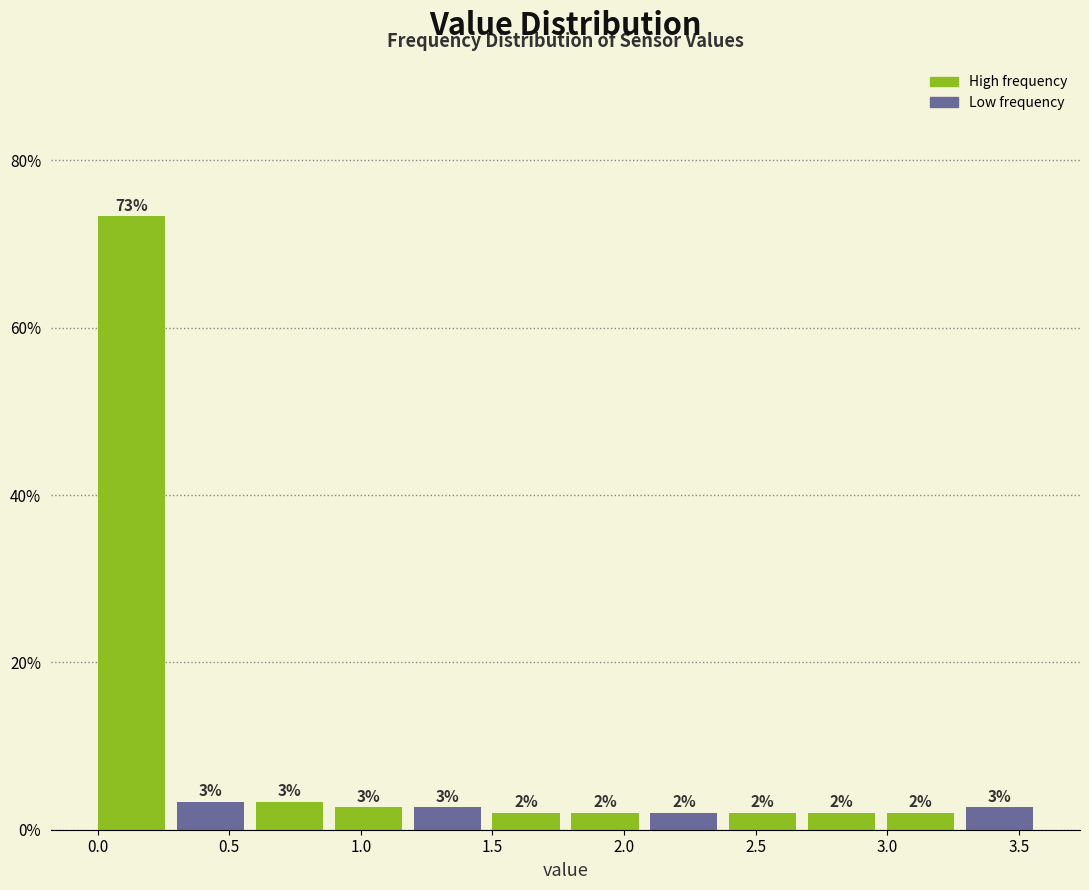

Which range on the x-axis has the tallest bar?

0.0 to 0.3